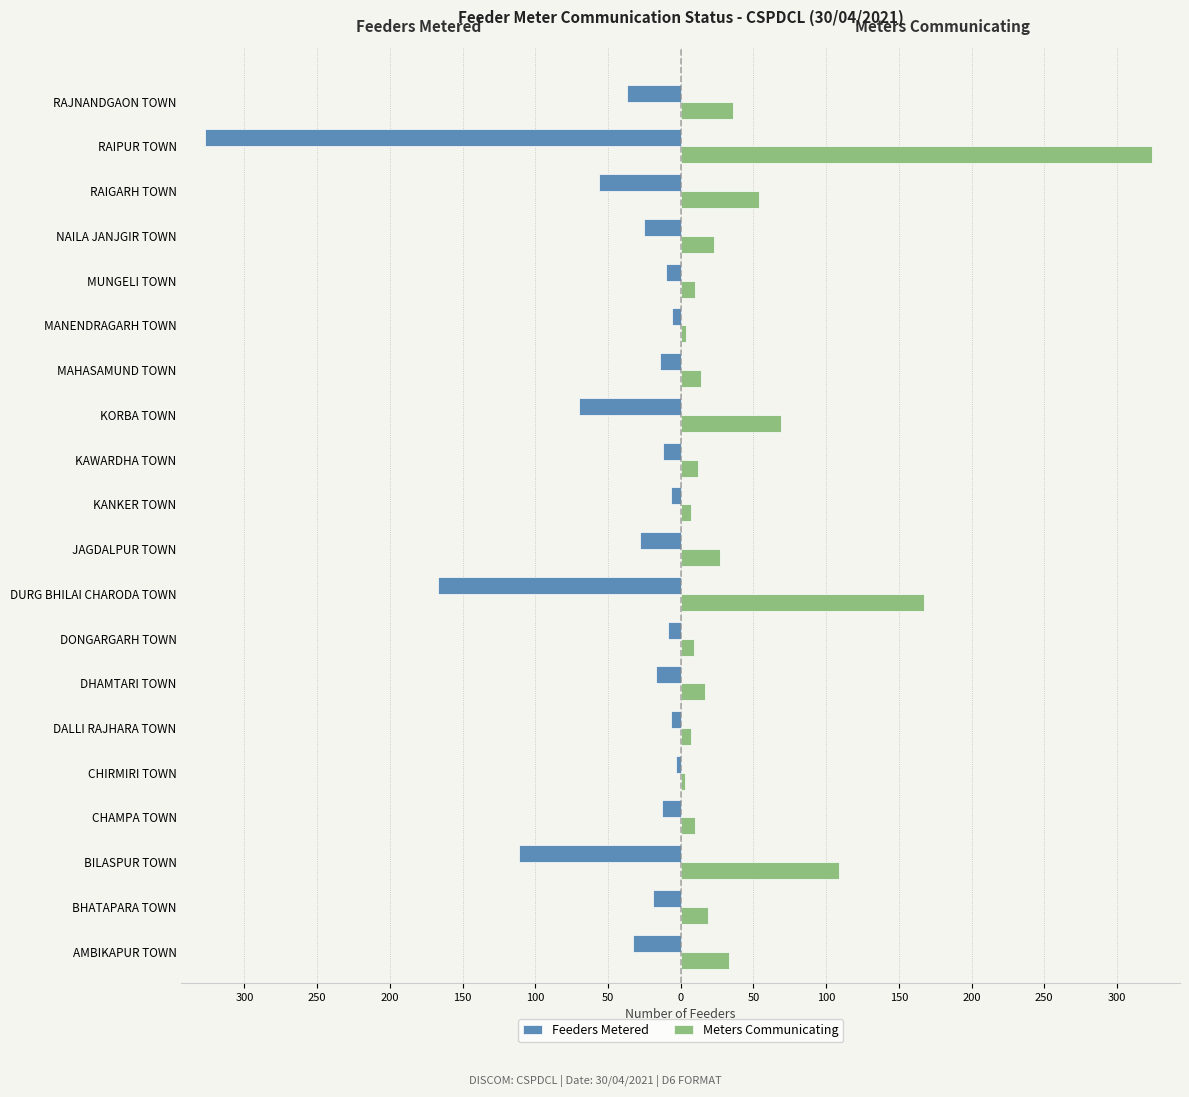

What is the value of the Feeders Metered bar at the 19th from the left?

-327